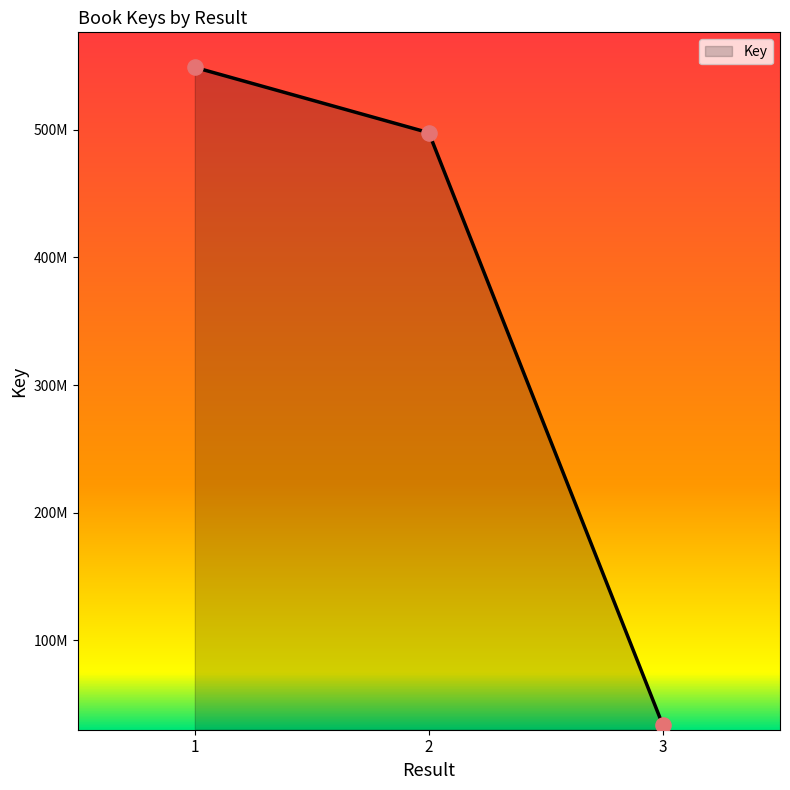

What is the change in value from 1 to 2?

-51214415